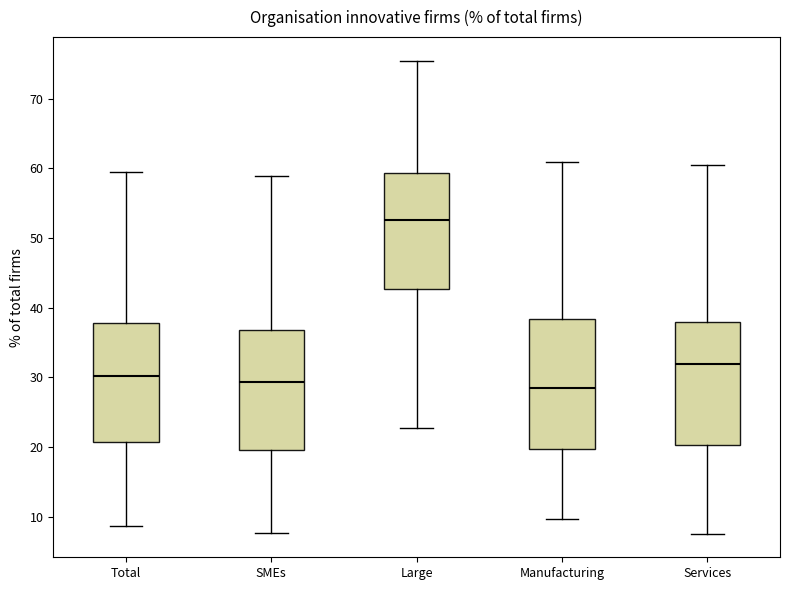

Where is the lower edge of the box for Services on the y-axis? The values are not printed on the chart, so give them approximately, as read against the axis.

20